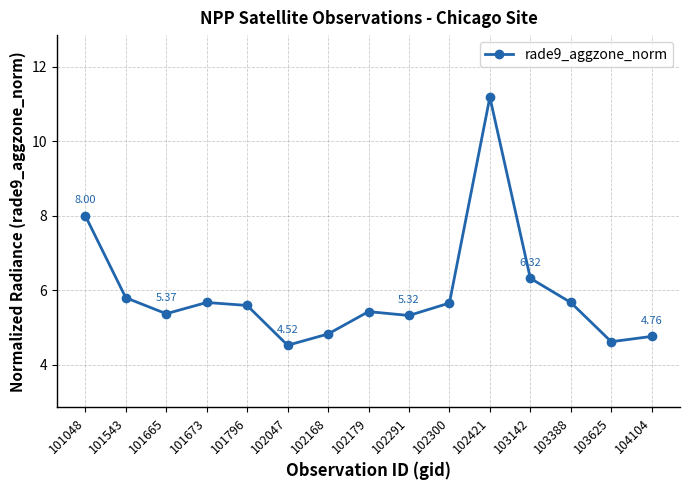

Which label corresponds to the largest value in the chart?

102421